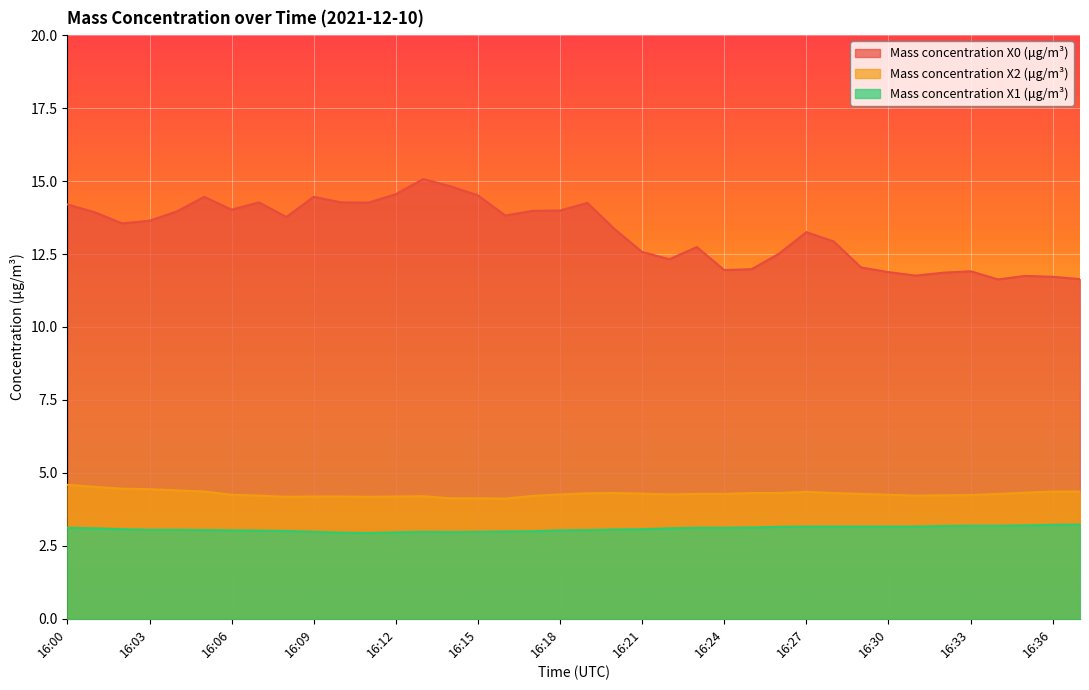

What is the total value across all series at 16:31?

19.1